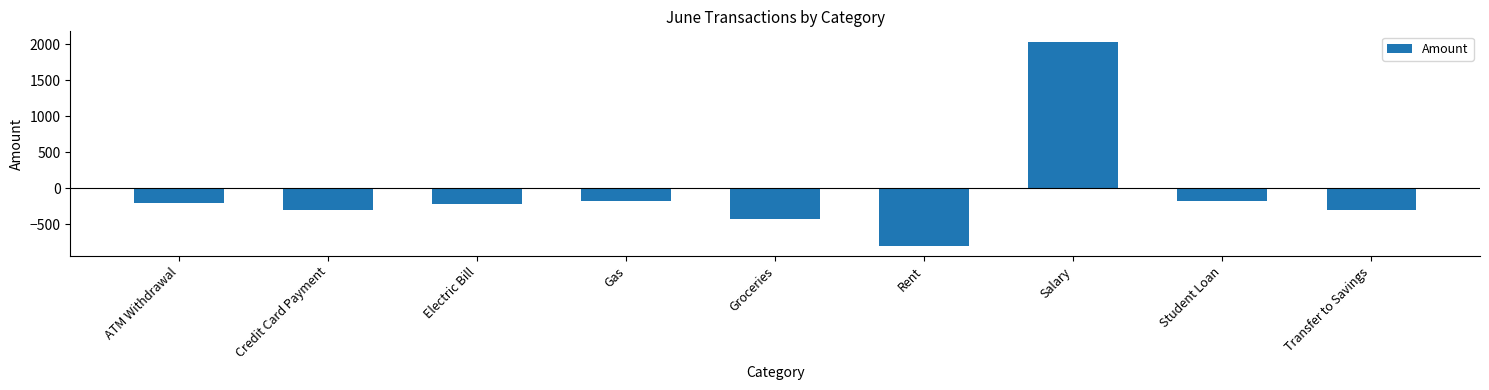

What position from the right is ATM Withdrawal?

9